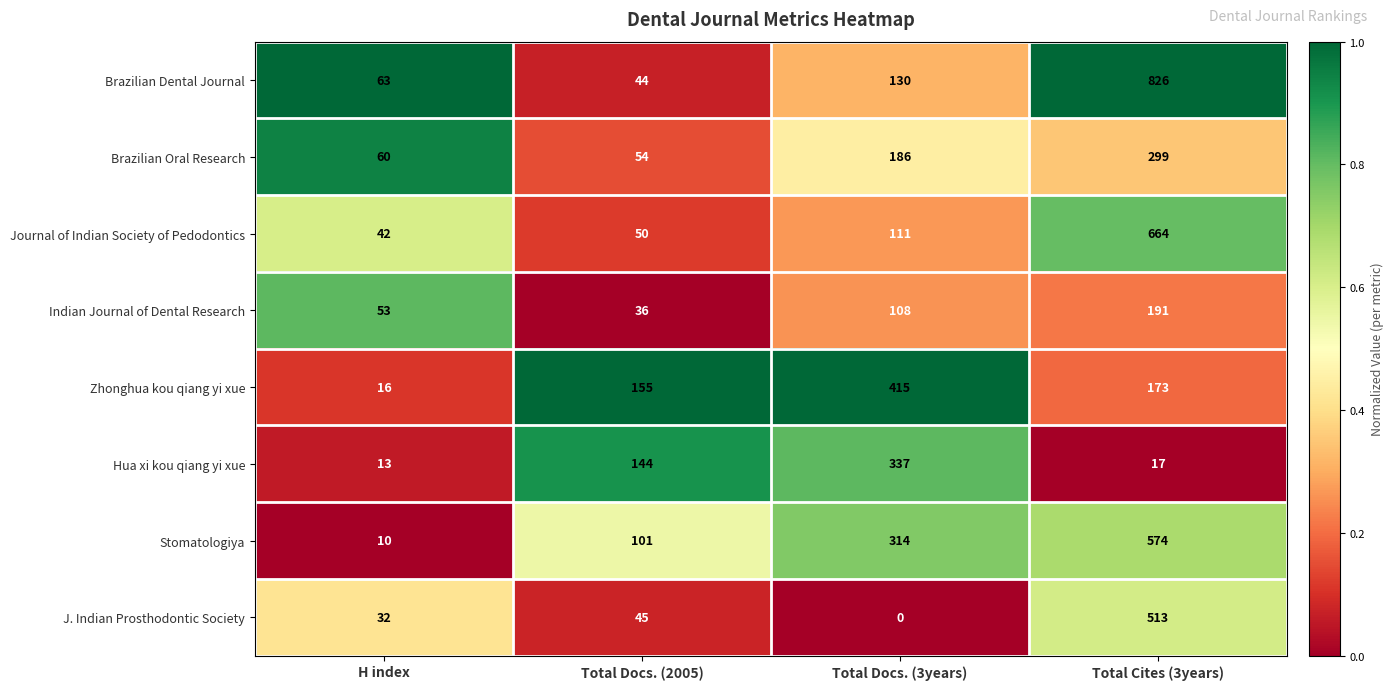

What is the approximate value of Indian Journal of Dental Research at Total Cites (3years)?

191